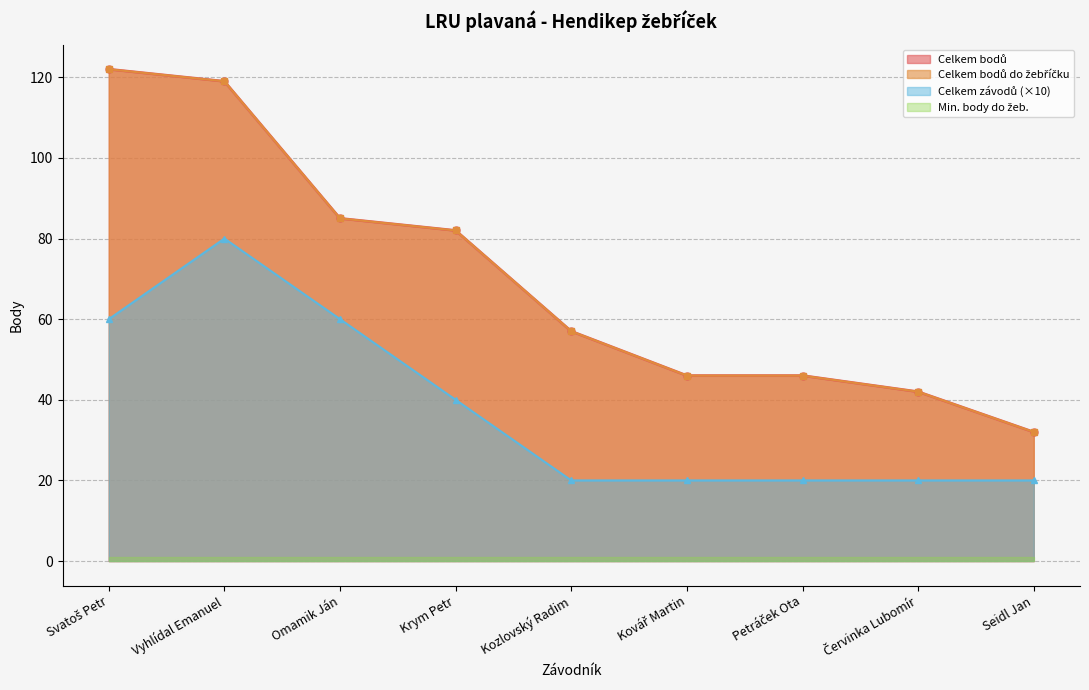

Does the chart display data point markers on the line(s)?

Yes